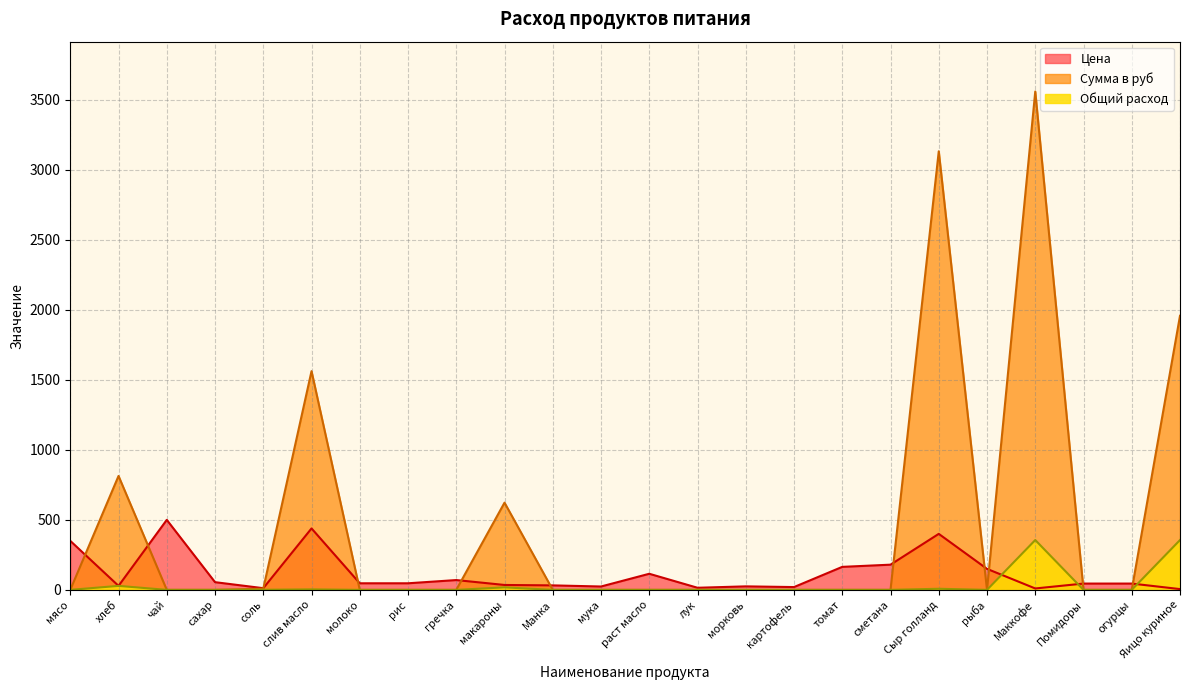

What is the sum of all Цена values?

2814.2